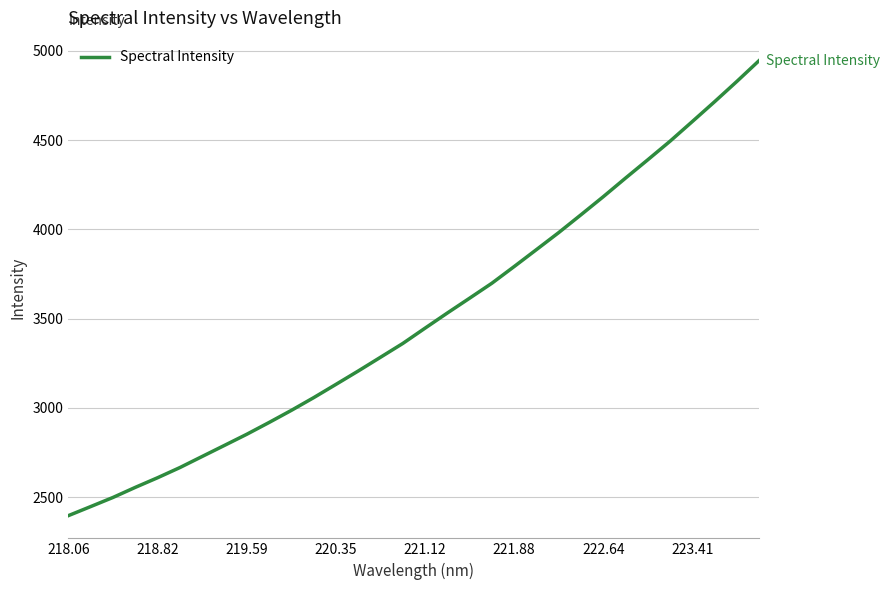

What is the smallest value displayed?

2395.8